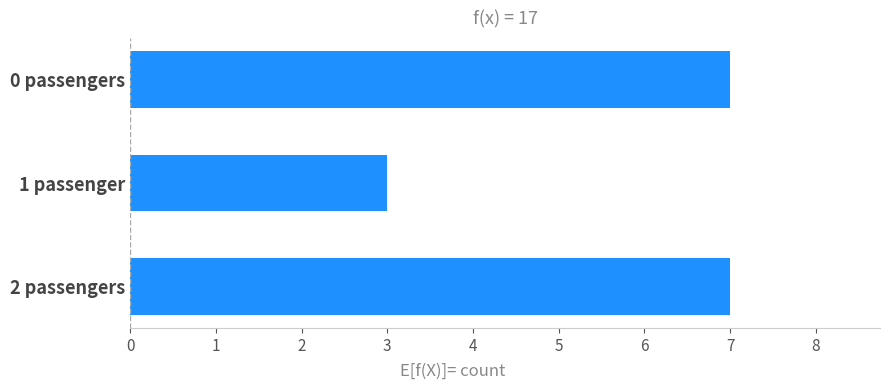

What is the difference between the maximum and minimum values?

4